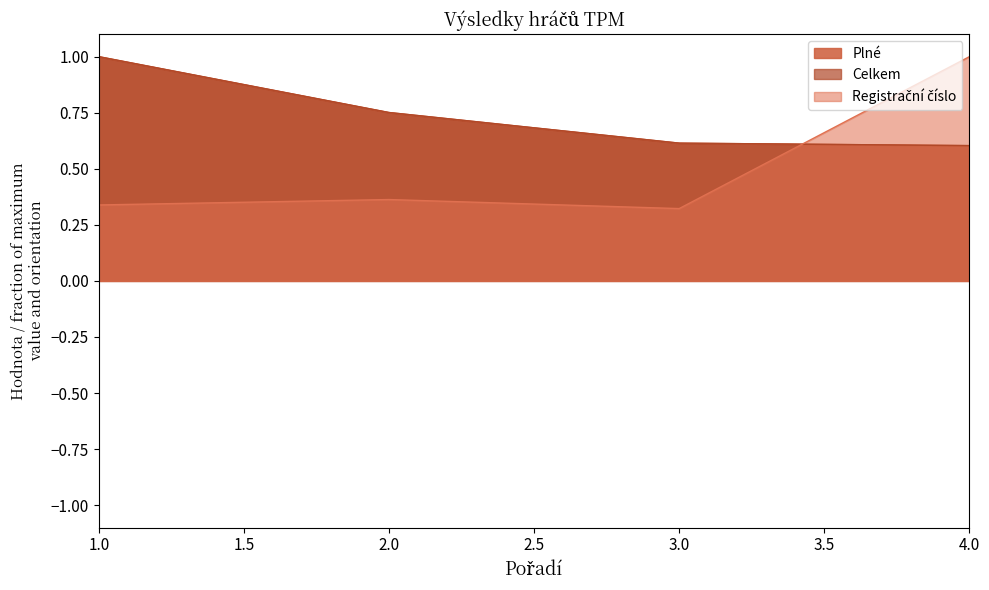

The value of Celkem at 4 is 0.6. True or false?

True